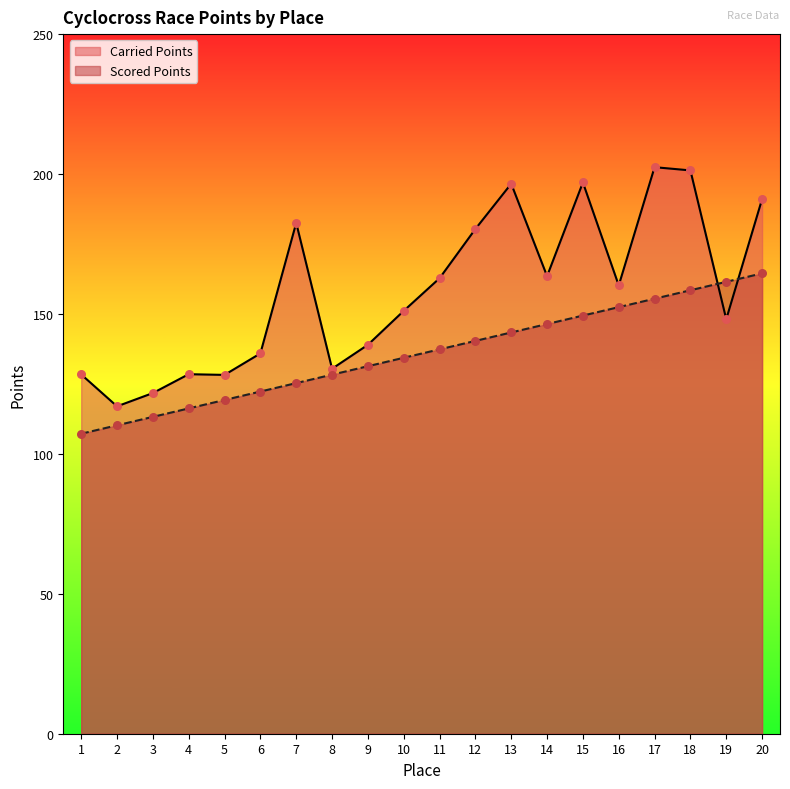

At which category is the sum across all series the highest?

18